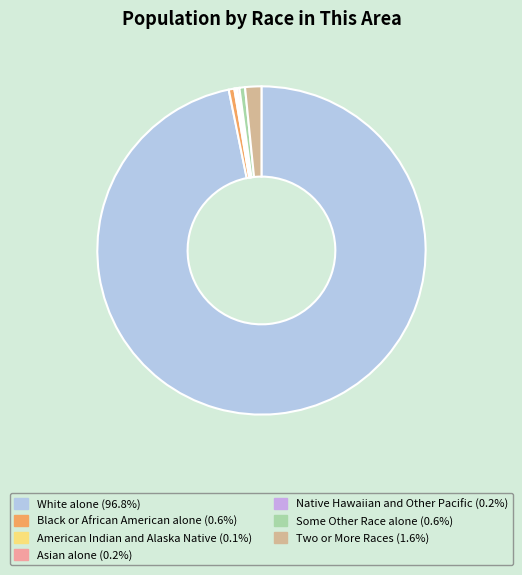

What is the total percentage of Black or African American alone and Two or More Races?

2.2%